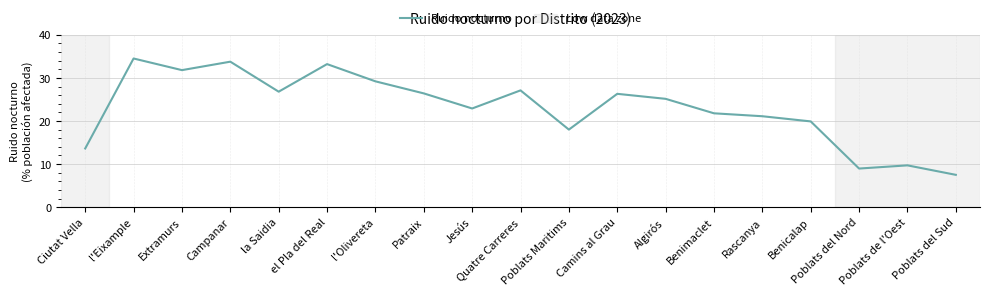

Is it true that the value at Ciutat Vella is 24.1?

False